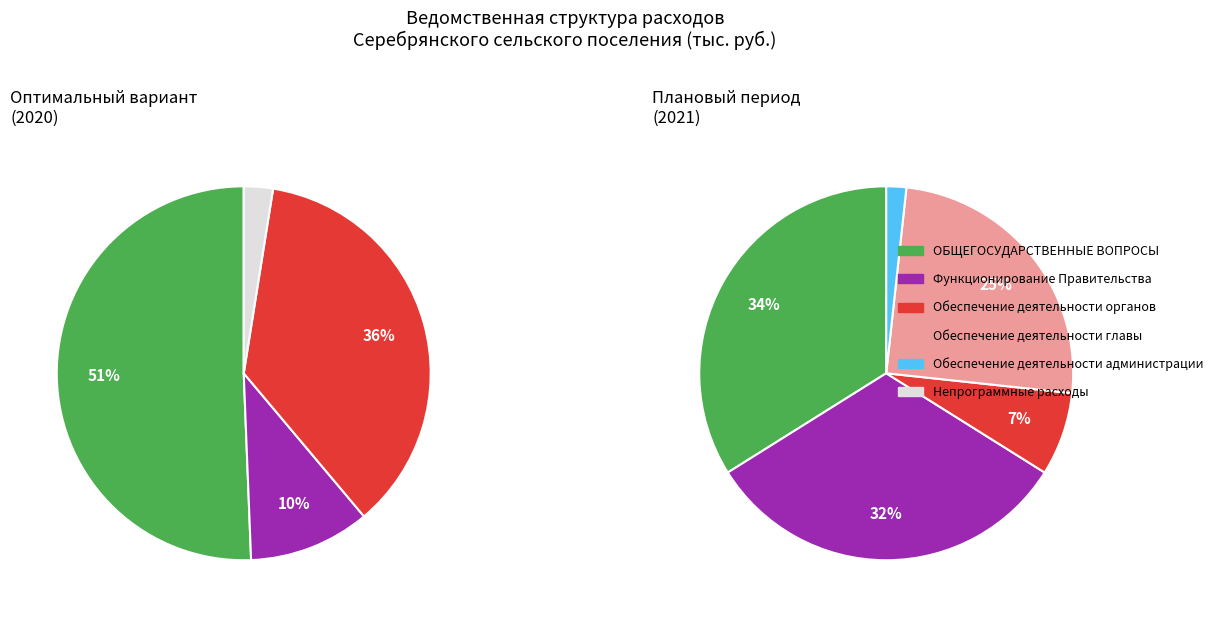

Do Функционирование Правительства and Непрограммные расходы together represent more than half of the pie?

No